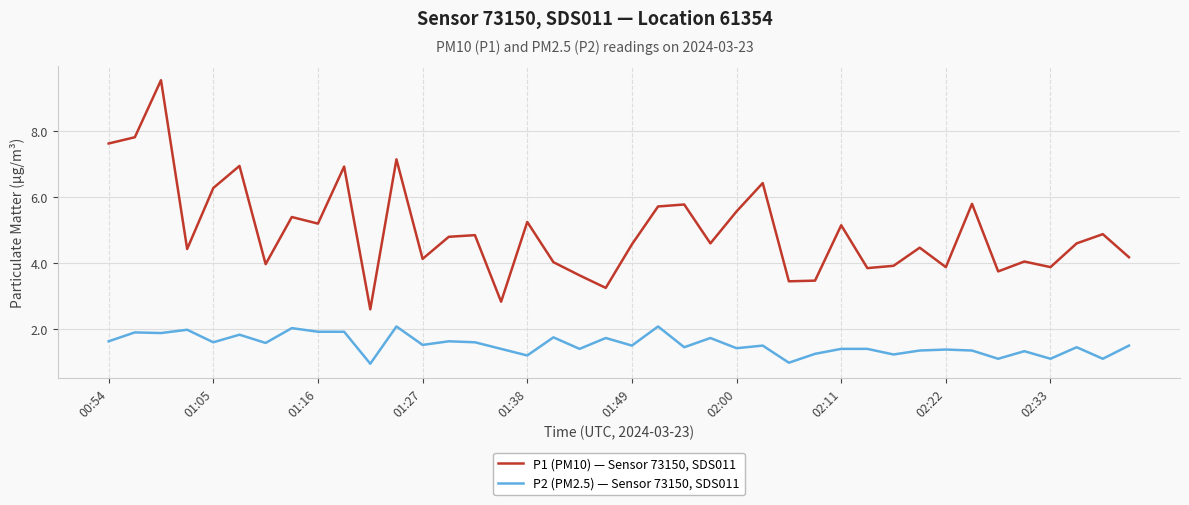

What is the difference between the maximum and second lowest values in the P1 (PM10) — Sensor 73150, SDS011 series?

6.7